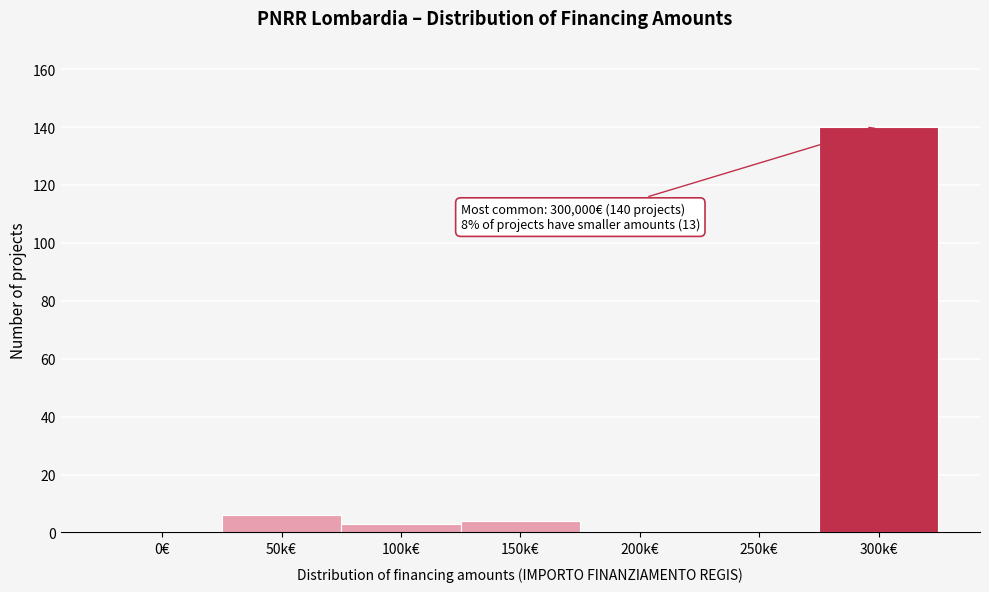

Reading right to left, list all the values displayed in this chart.

300k€=140	250k€=0	200k€=0	150k€=4	100k€=3	50k€=6	0€=0